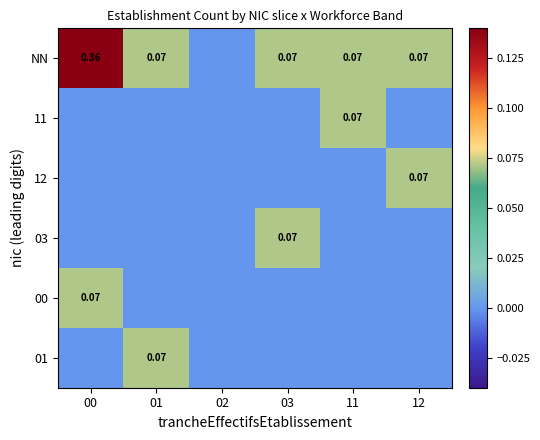

Which series has the widest spread of values?

NN